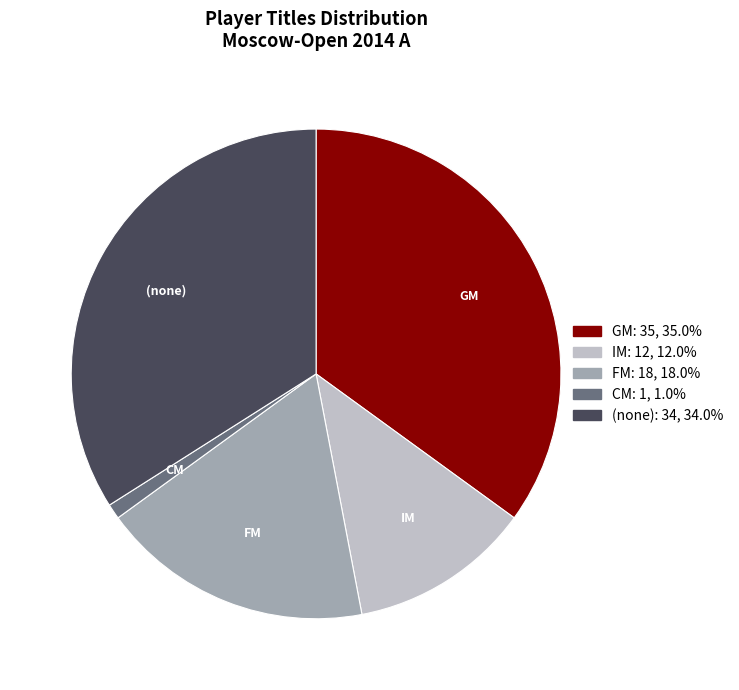

Is the sum of CM and (none) greater than half?

No